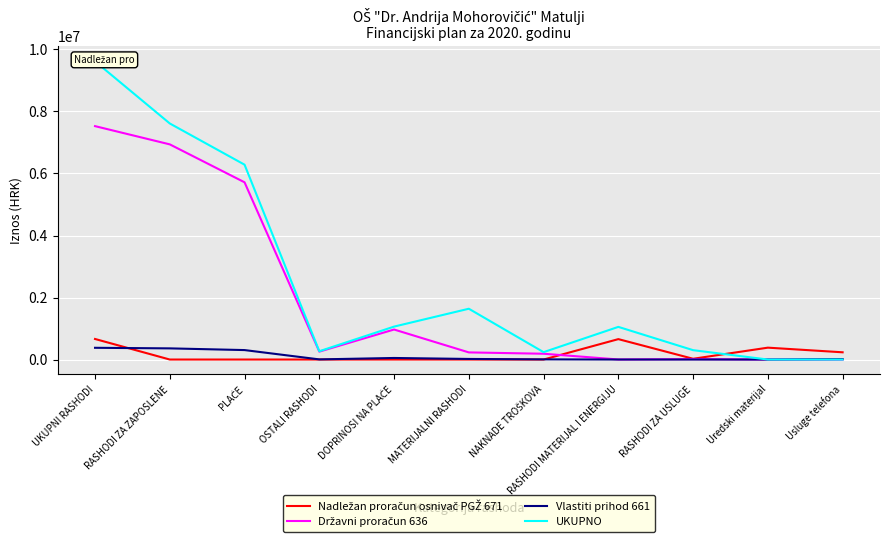

Which series ends up on top after the final intersection of Nadležan proračun osnivač PGŽ 671 and Državni proračun 636?

Nadležan proračun osnivač PGŽ 671